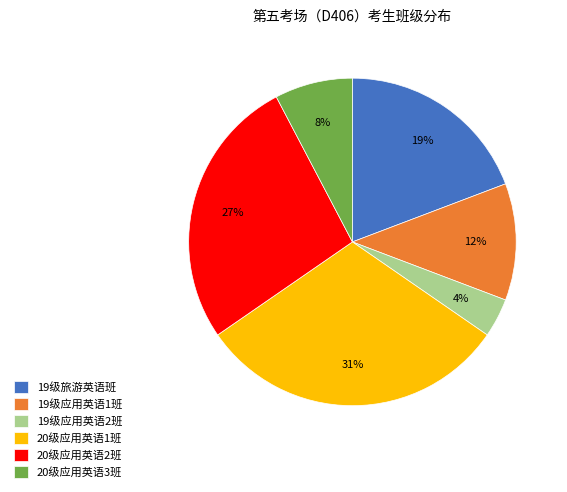

What is the ratio of the value at 19级旅游英语班 to the value at 20级应用英语1班?

0.6